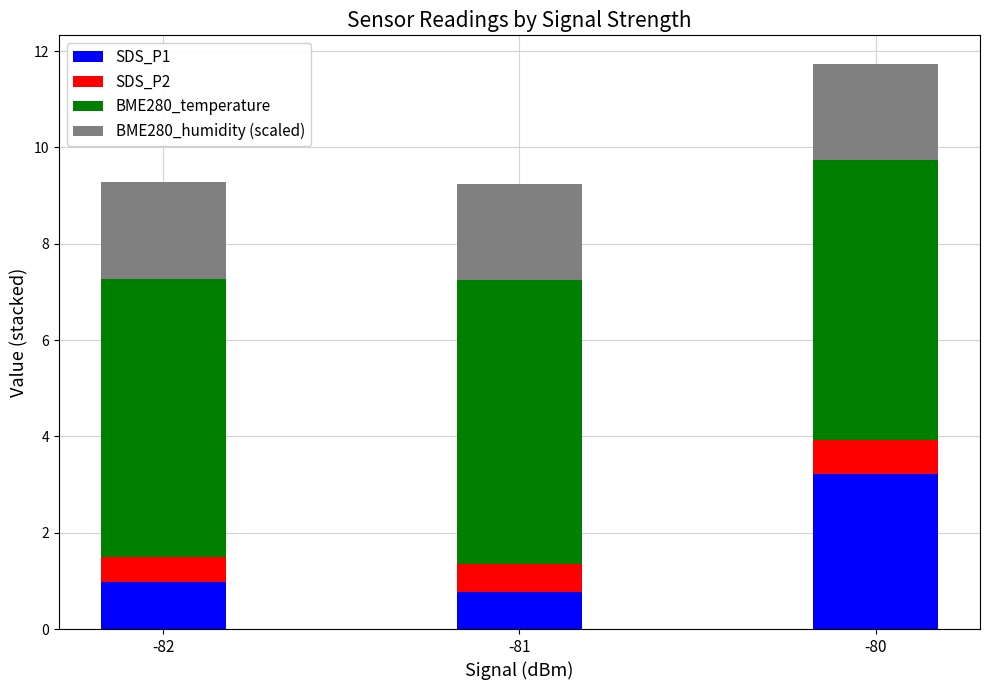

What is the sum of all SDS_P1 values?

5.0